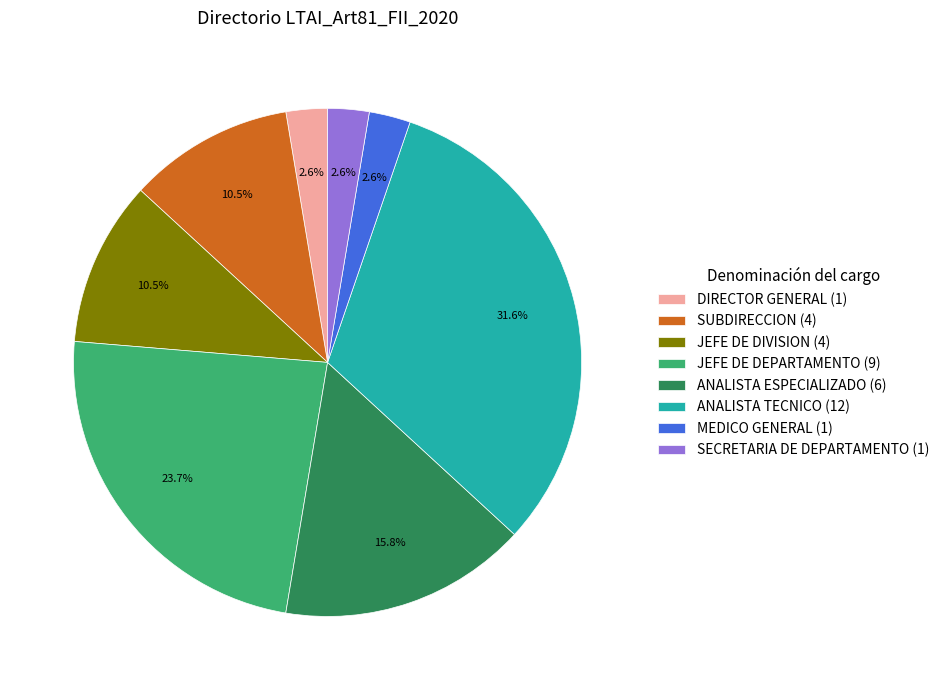

Is there any slice that represents more than half of the pie?

No